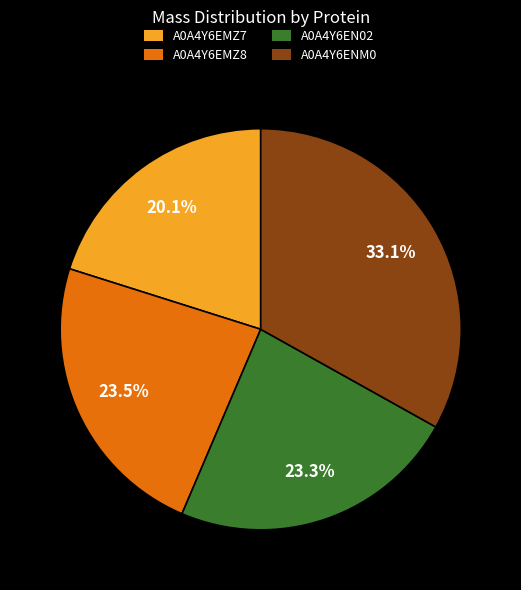

To the nearest percent, what percentage of the pie is A0A4Y6EN02?

23%